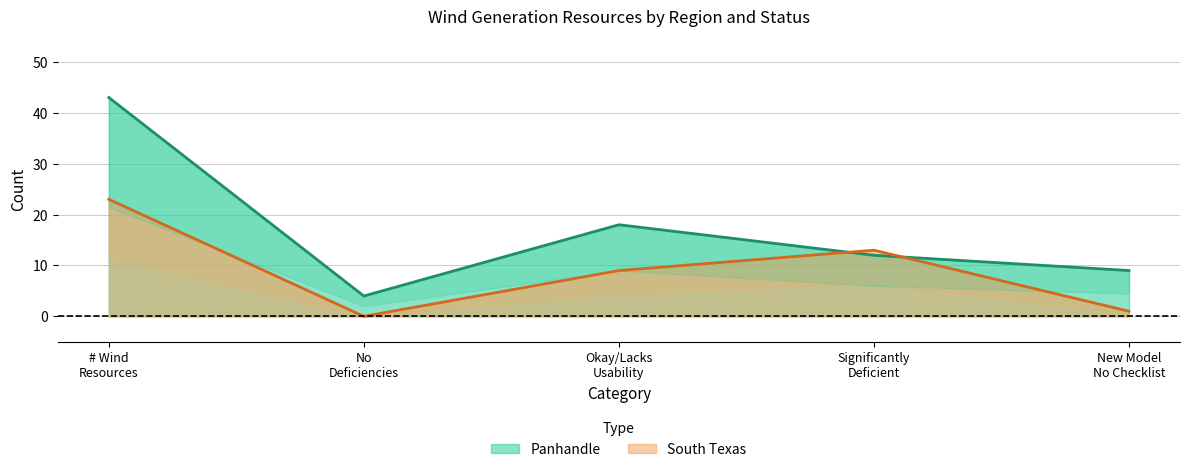

After their last crossing, which series has the higher values: Panhandle or South Texas?

Panhandle